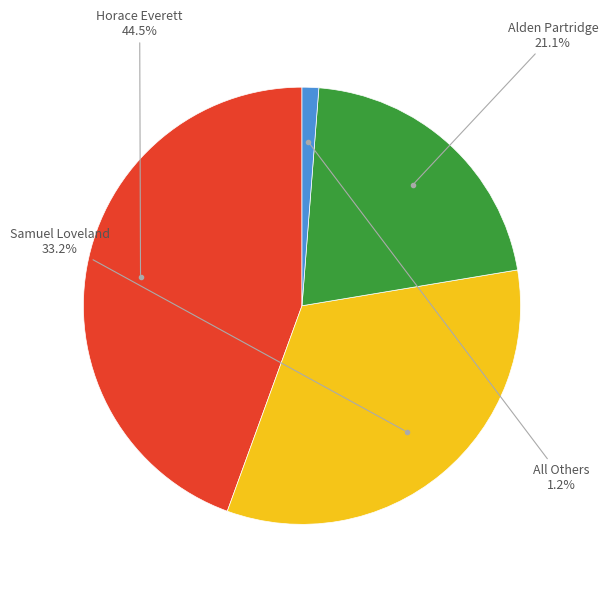

Is there a majority slice in this chart?

No